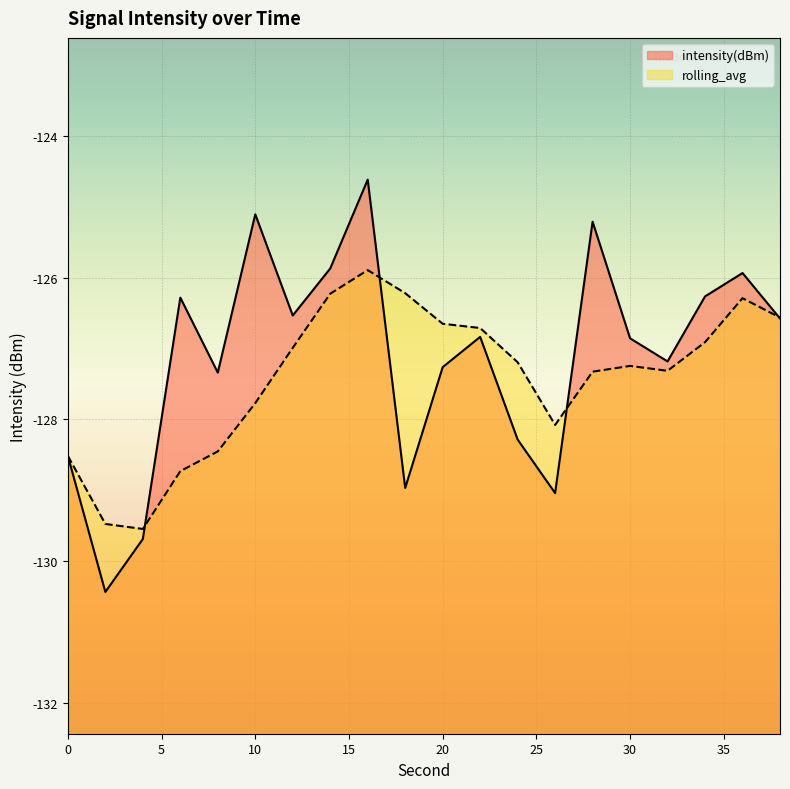

Which label corresponds to the largest value in the chart?

16